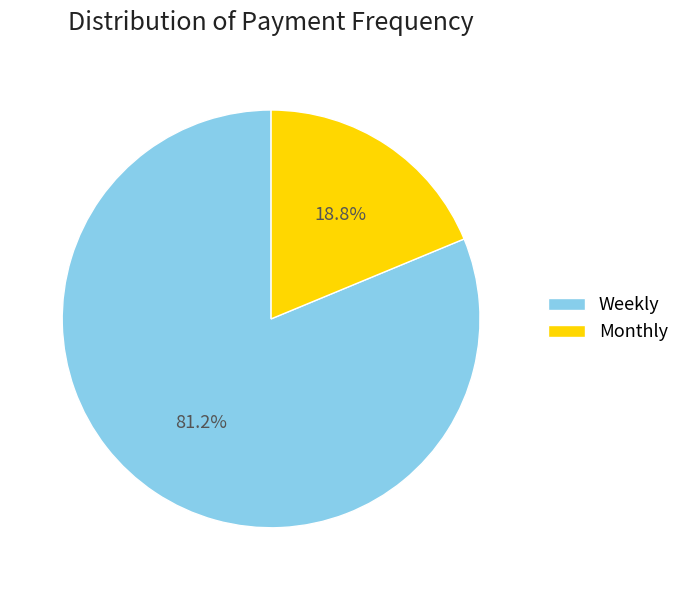

Which category has the biggest portion of the pie?

Weekly